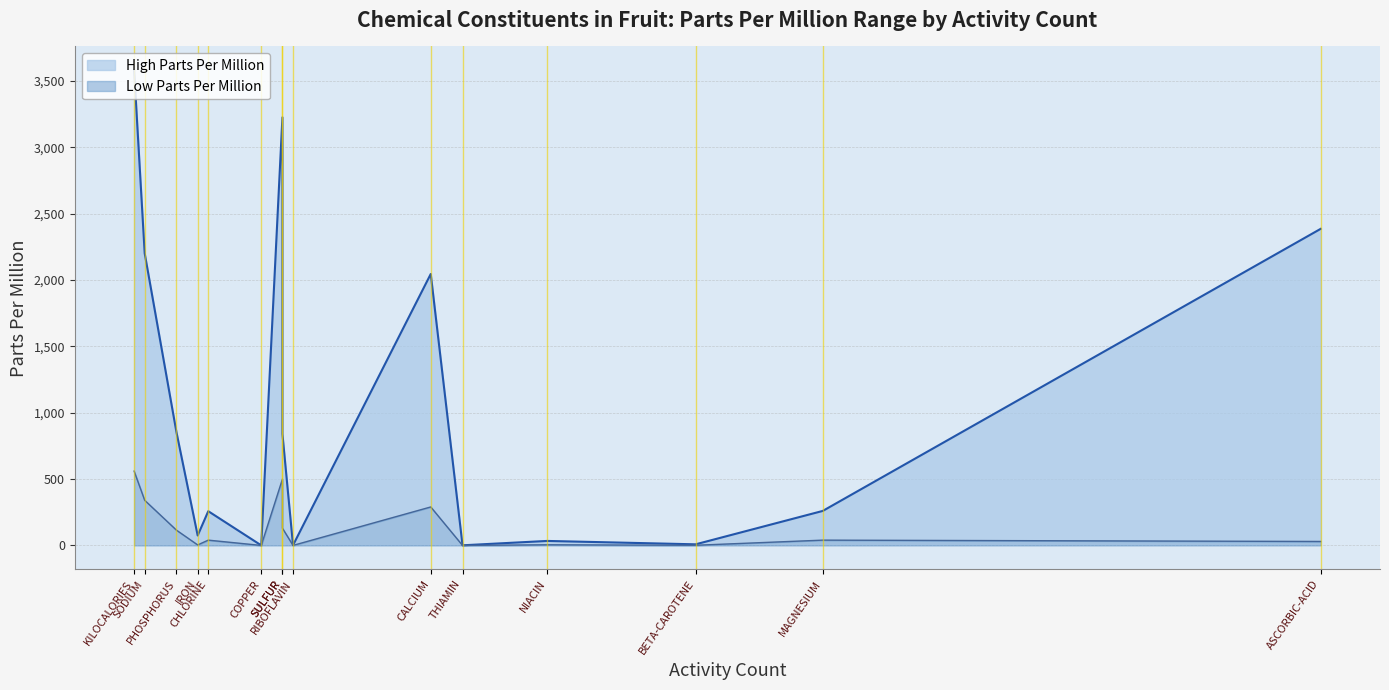

What are all the series names shown in the legend?

High Parts Per Million, Low Parts Per Million